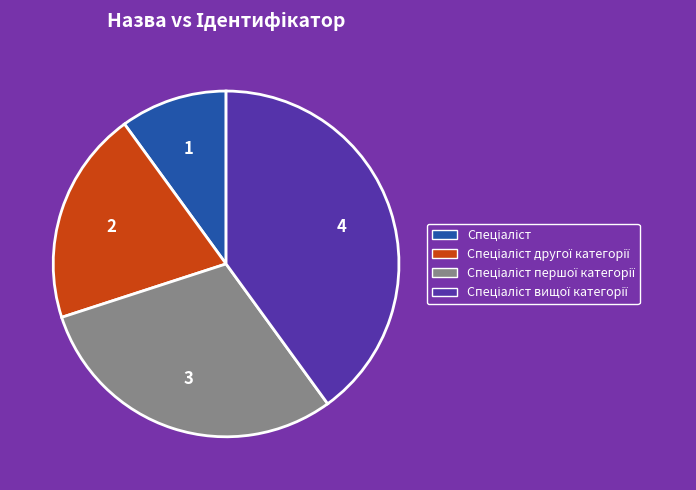

Is there a majority slice in this chart?

No